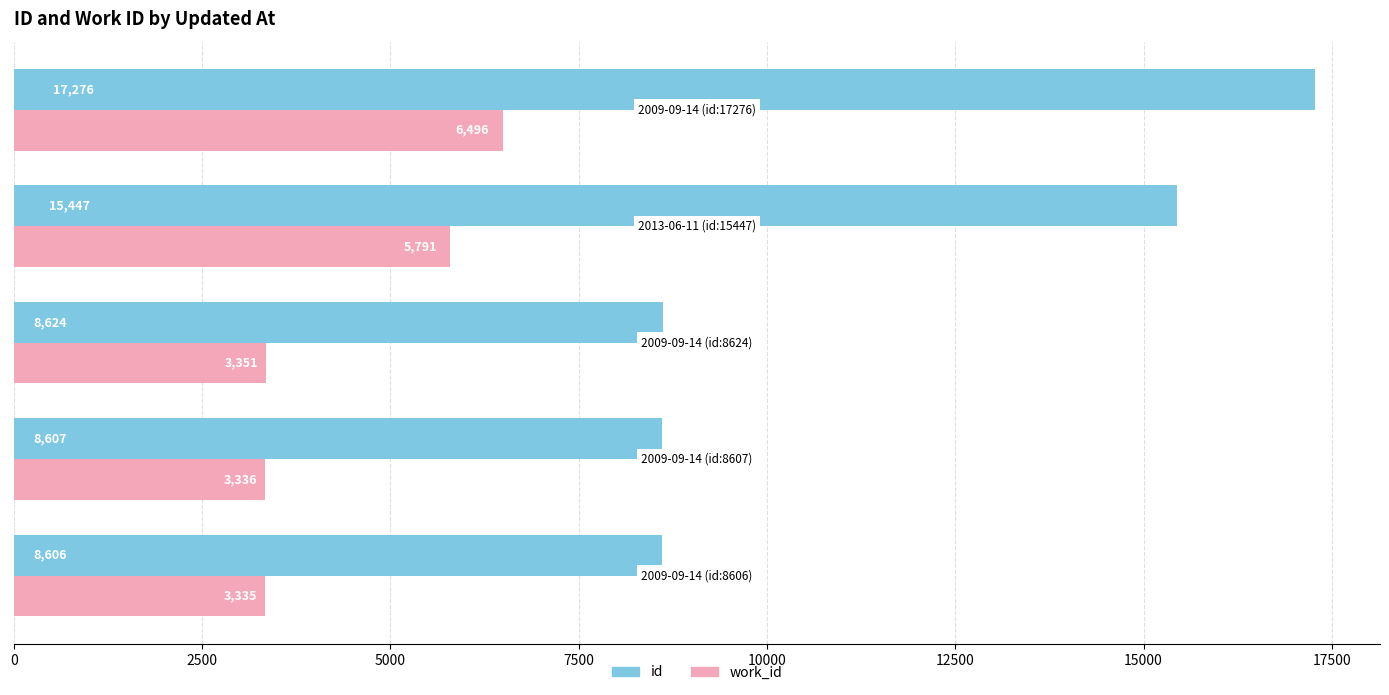

What is the difference between the second highest and minimum values in the work_id series?

2456